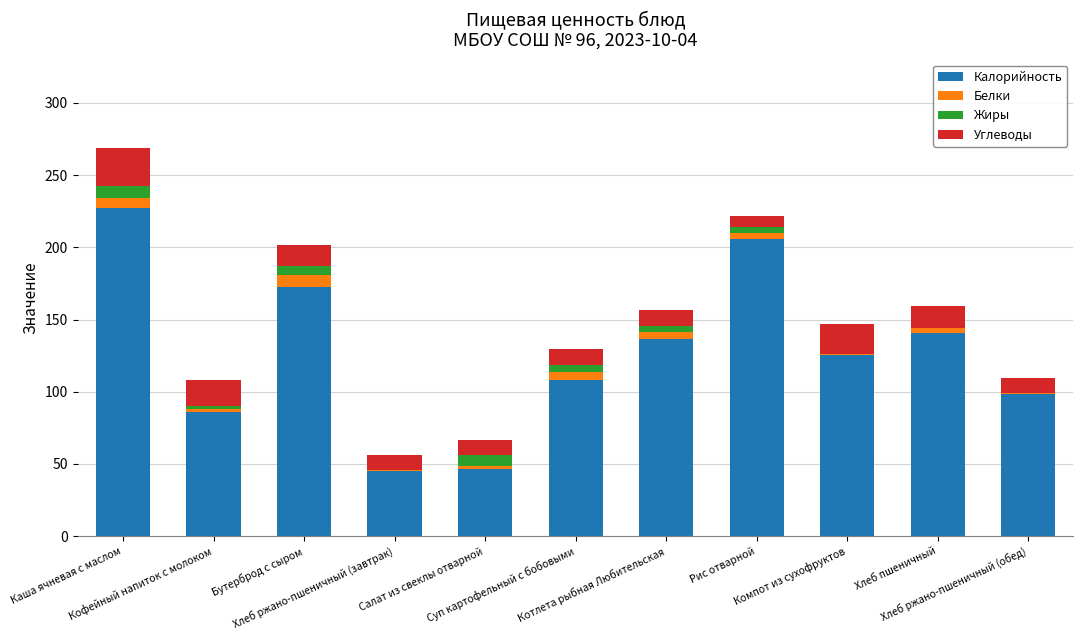

What is the highest value of the Калорийность series?

227.0